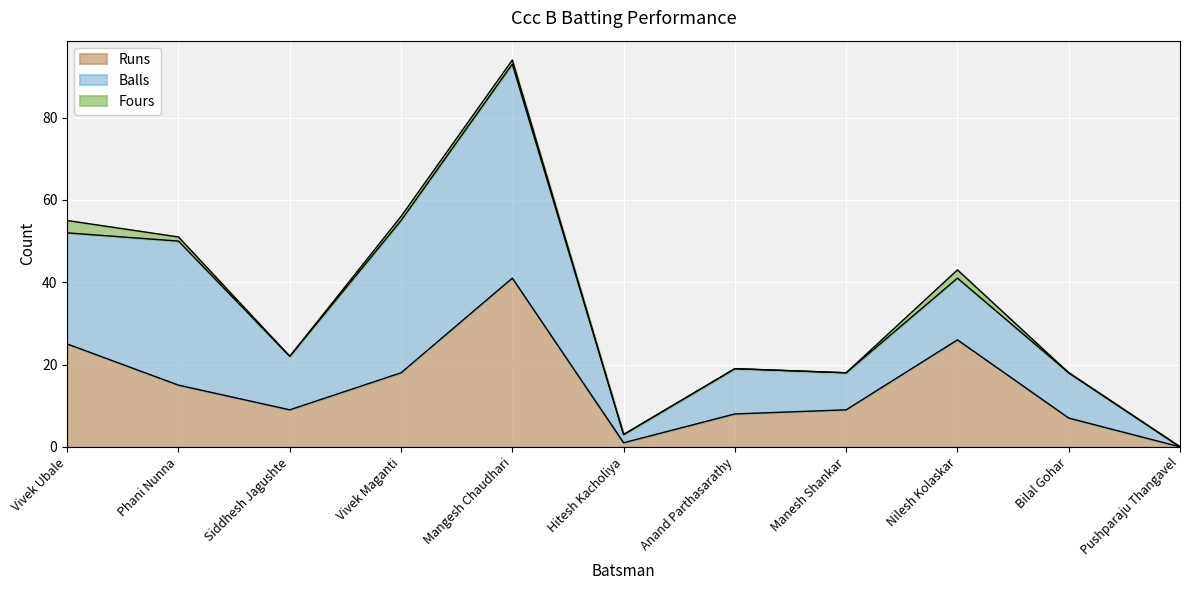

What is the value of the Balls point at the 4th from the left?

37